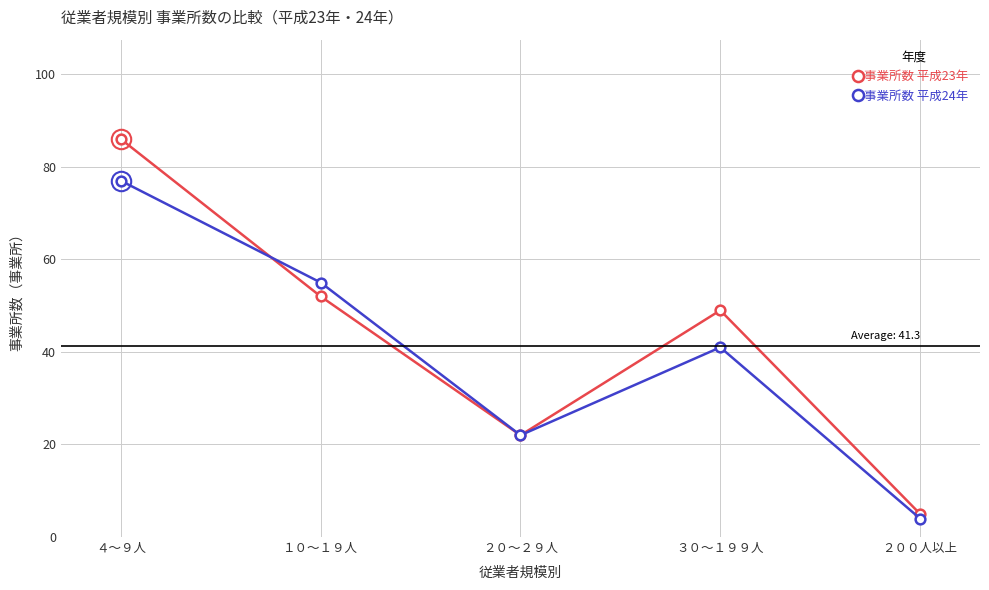

At which category does 事業所数 平成23年 reach its first local valley?

２０～２９人